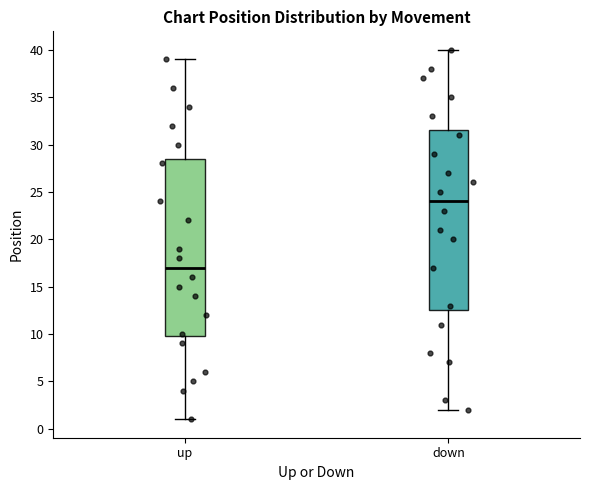

Where does the median line of the box for up sit on the y-axis? The values are not printed on the chart, so give them approximately, as read against the axis.

17.0